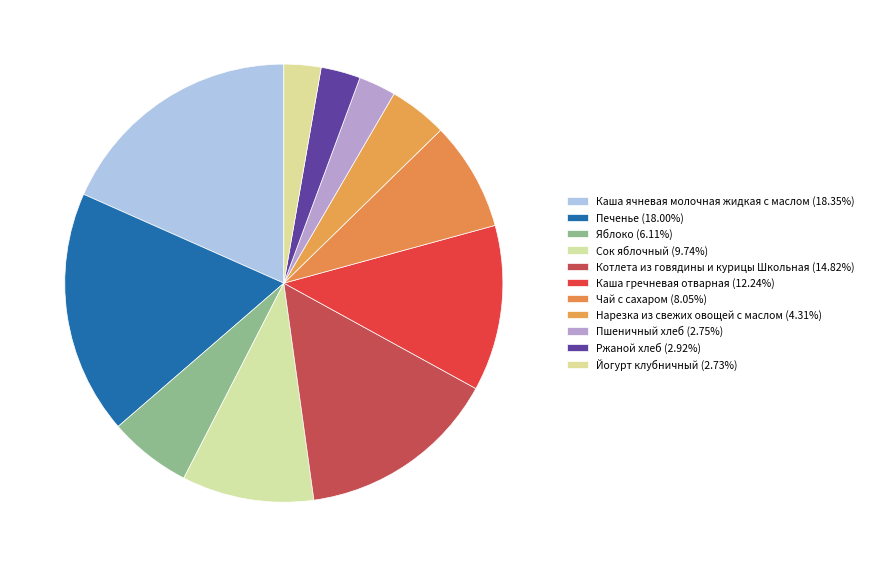

Is it true that Ржаной хлеб is 3% of the pie?

True